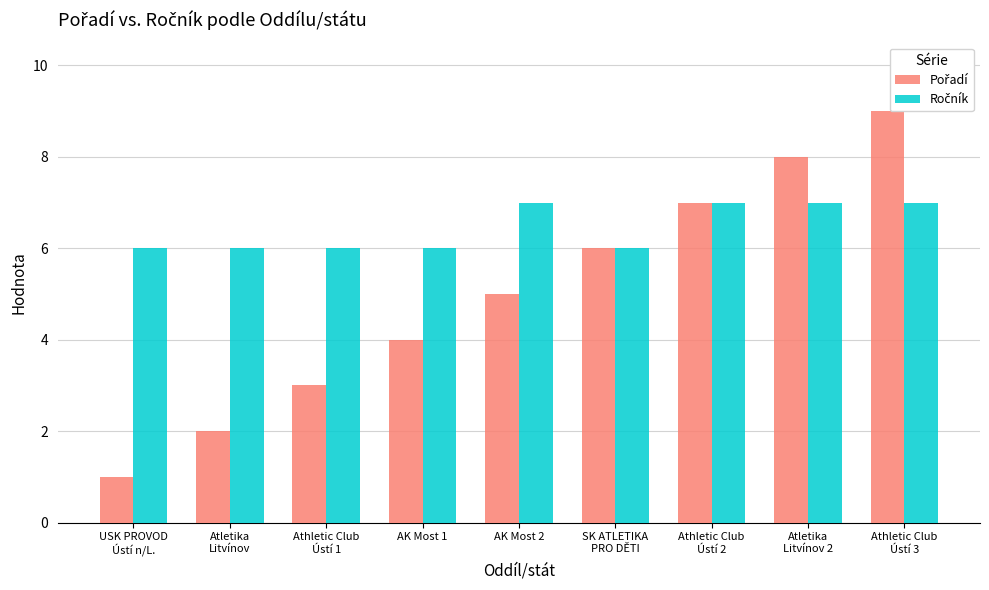

What is the value of the Ročník bar at the 6th from the left?

6